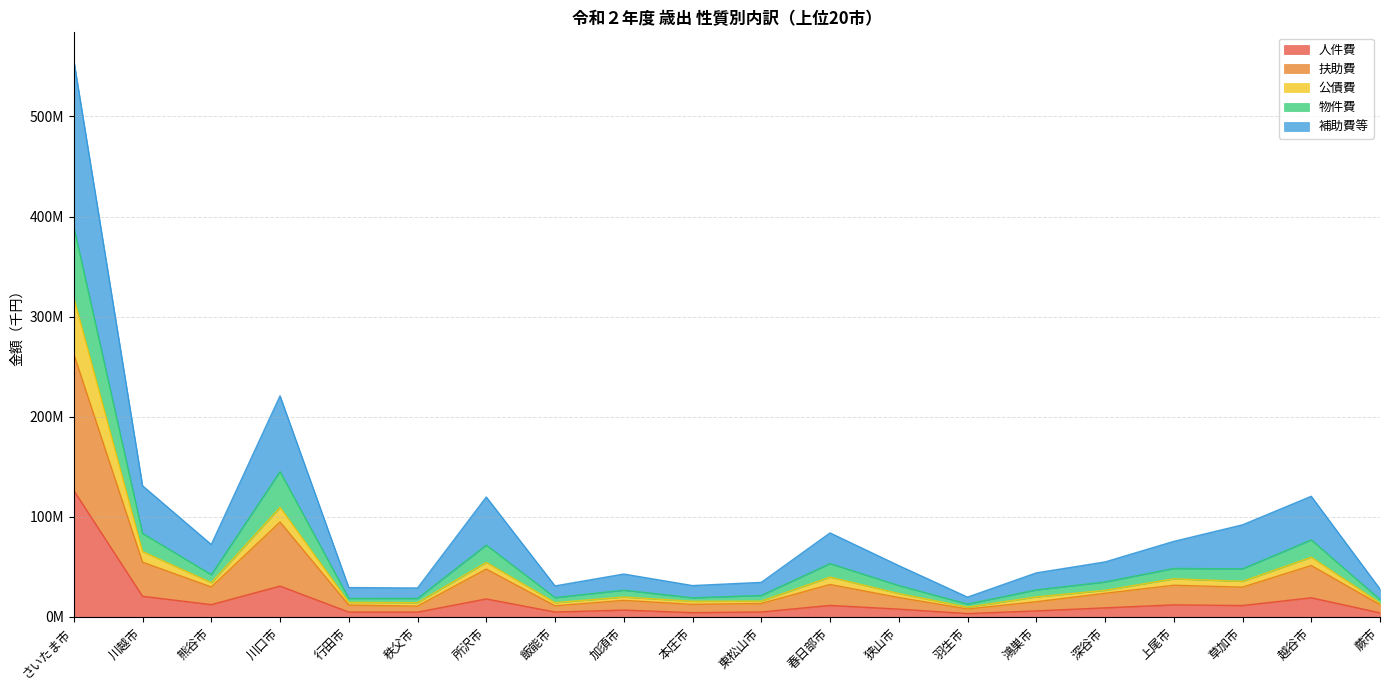

True or false: 補助費等 and 公債費 intersect in this chart.

False